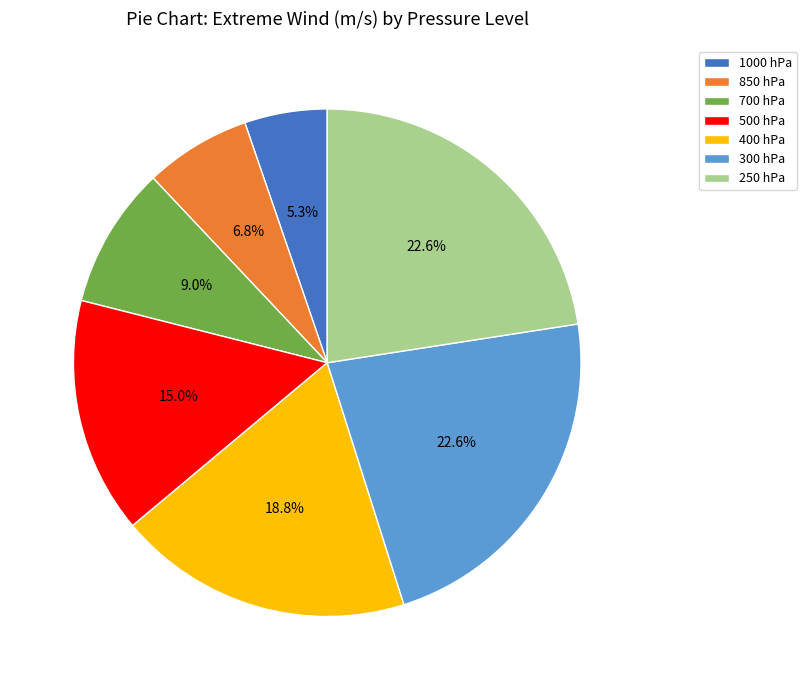

Combined, what portion of the pie is 850 hPa and 400 hPa?

25.6%